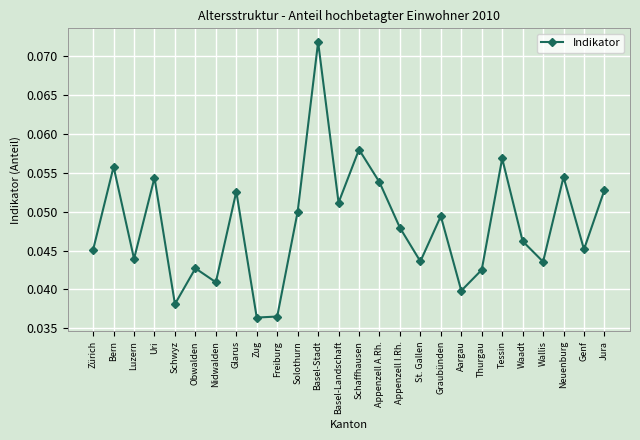

What position from the right is Appenzell A.Rh.?

12